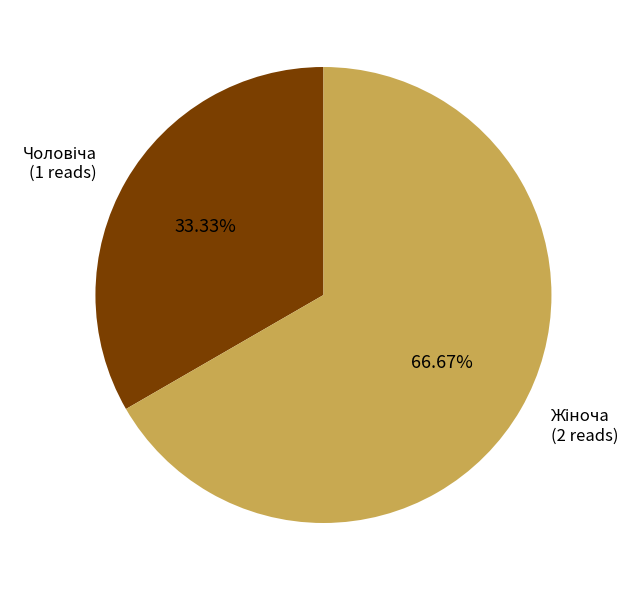

Is there any slice that represents more than half of the pie?

Yes